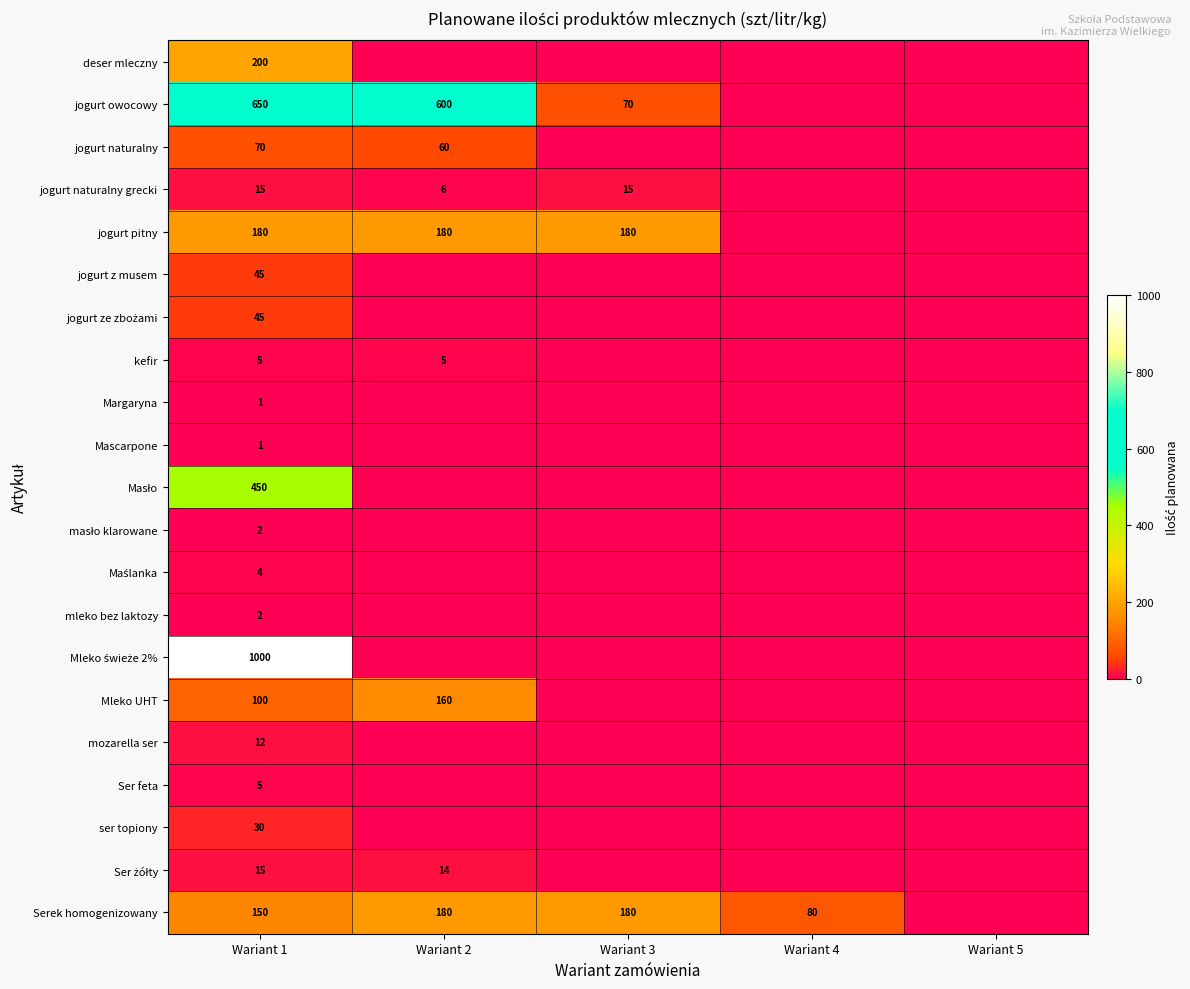

True or false: jogurt owocowy has a value of 47 at Wariant 3.

False